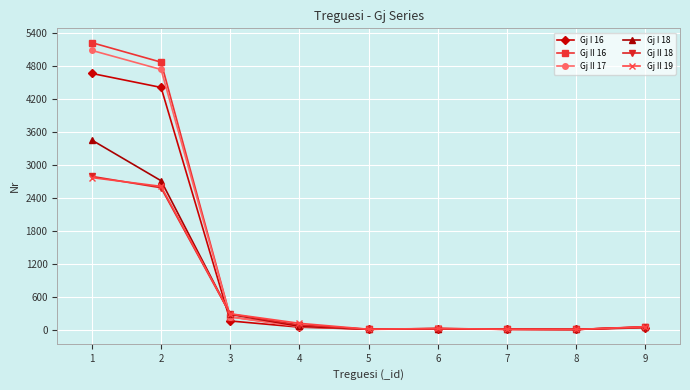

How many values in the Gj I 16 series are below 32?

4